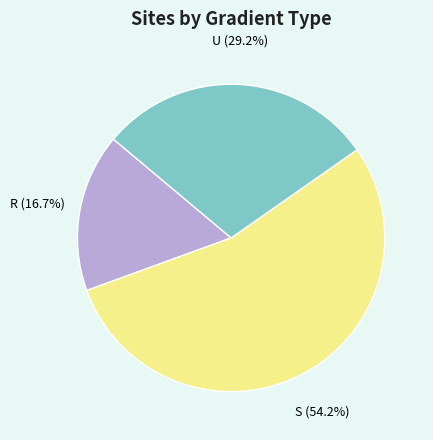

Rank the categories by value from lowest to highest.

R, U, S